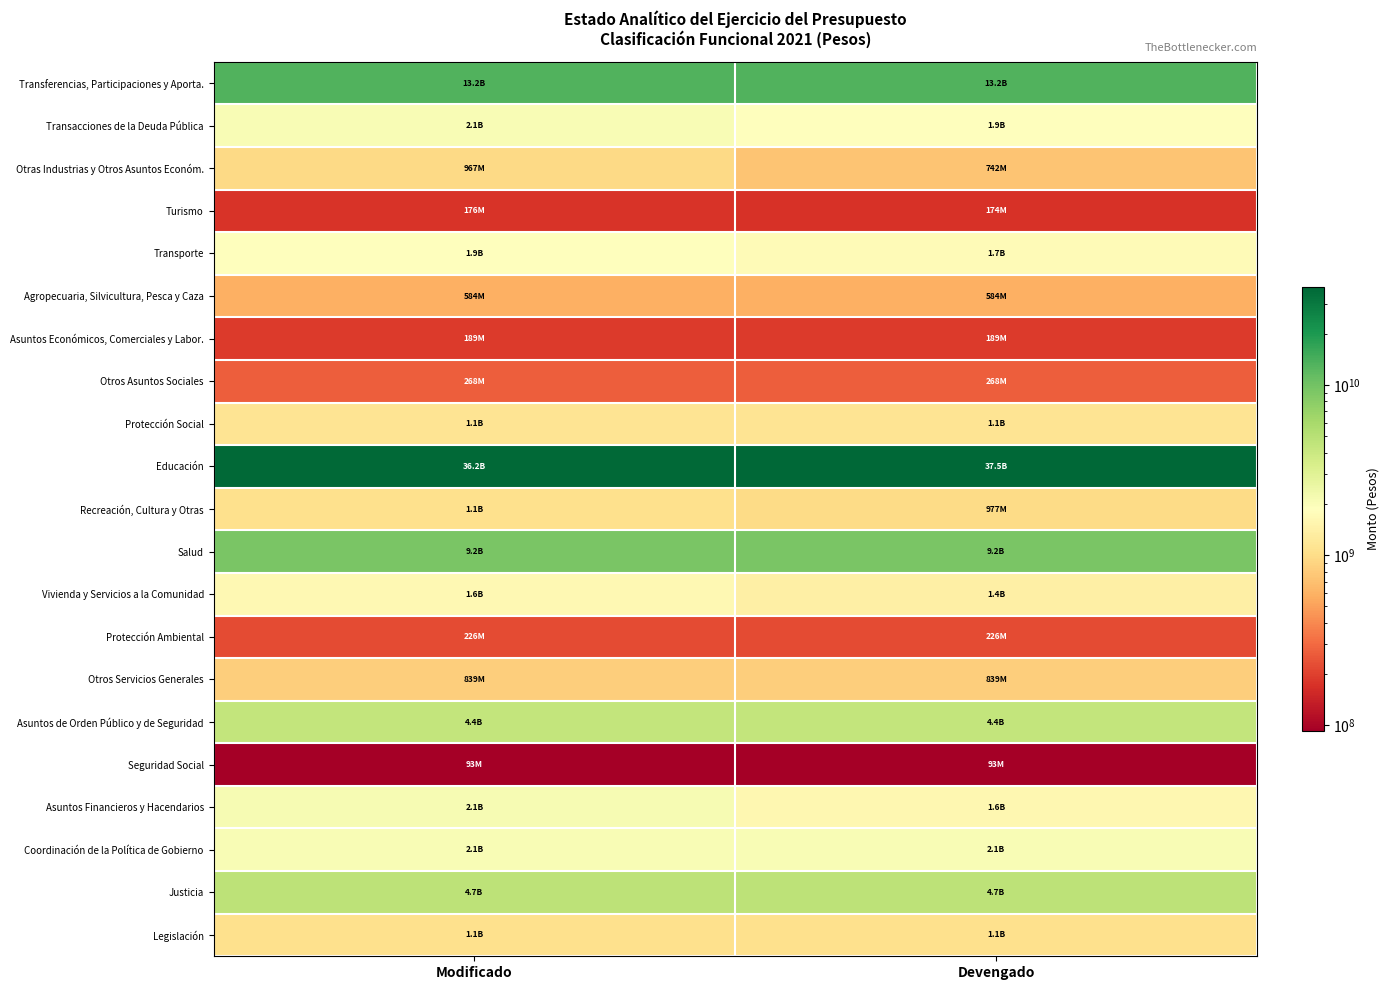

Between Modificado and Devengado, which is larger?

Modificado